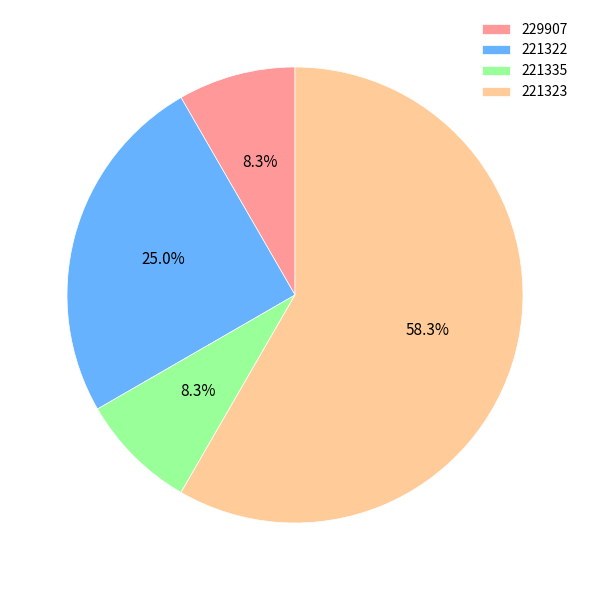

To the nearest percent, what percentage of the pie is 221335?

8%